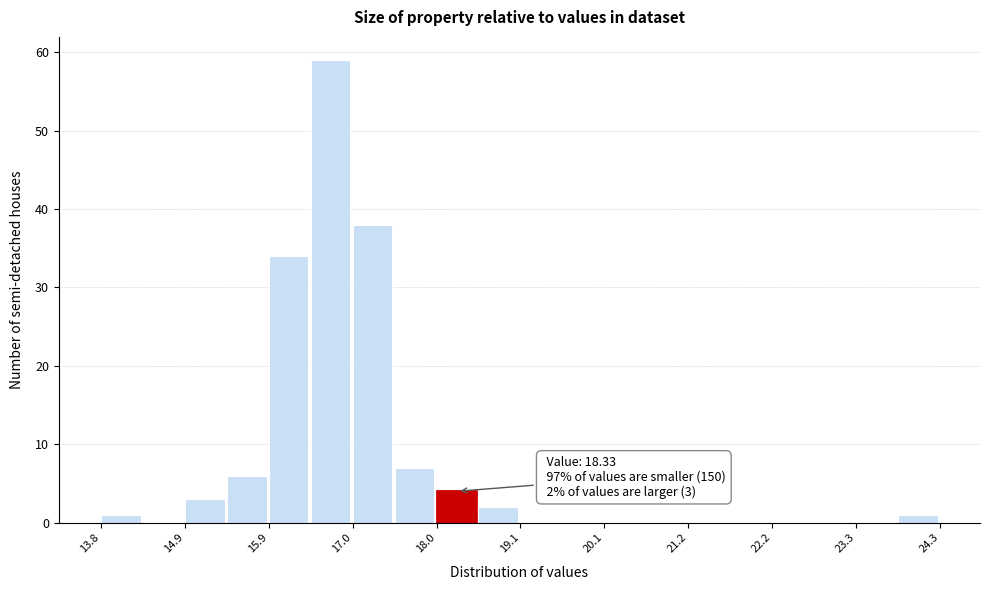

Around what value on the x-axis is the tallest bar? Give the approximate position of its centre, as read against the axis.

16.6